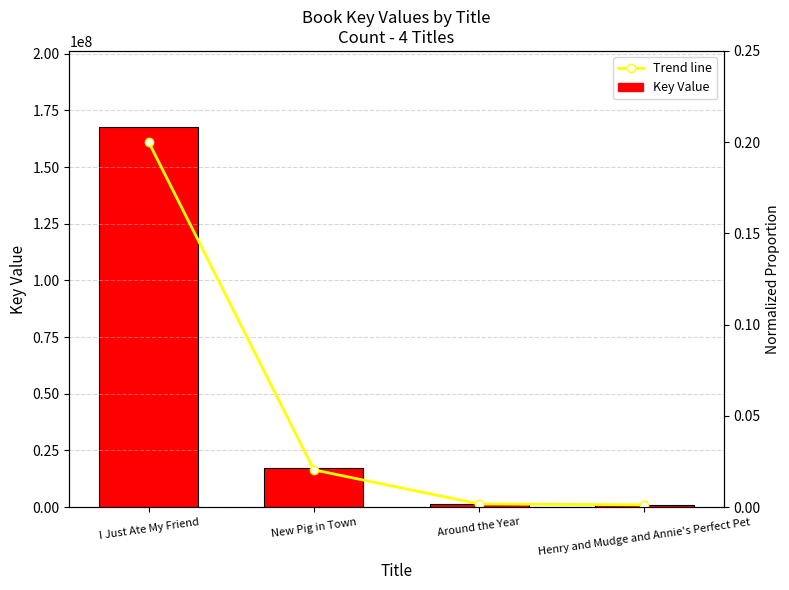

What is the label of the 3rd bar from the left?

Around the Year